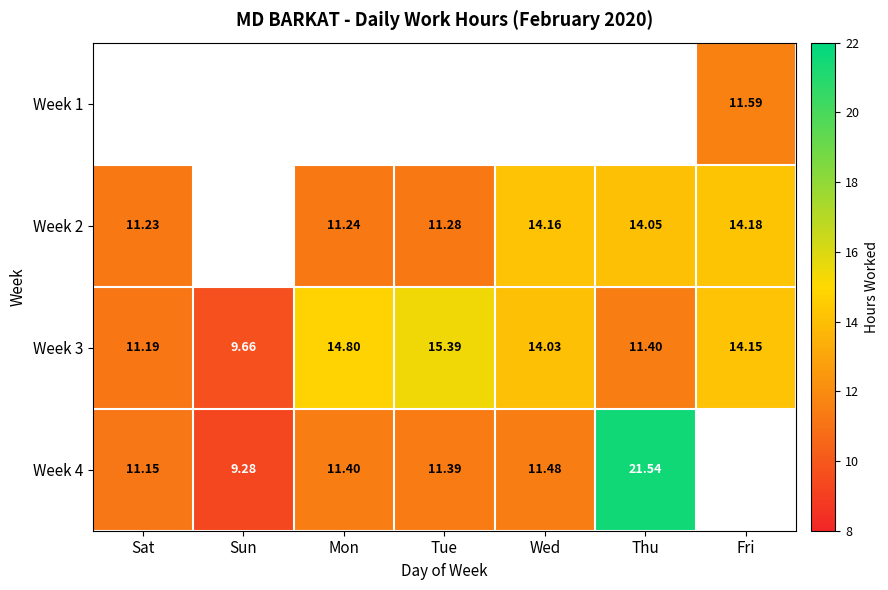

Where is Week 3 nearest to the value 12?

Thu